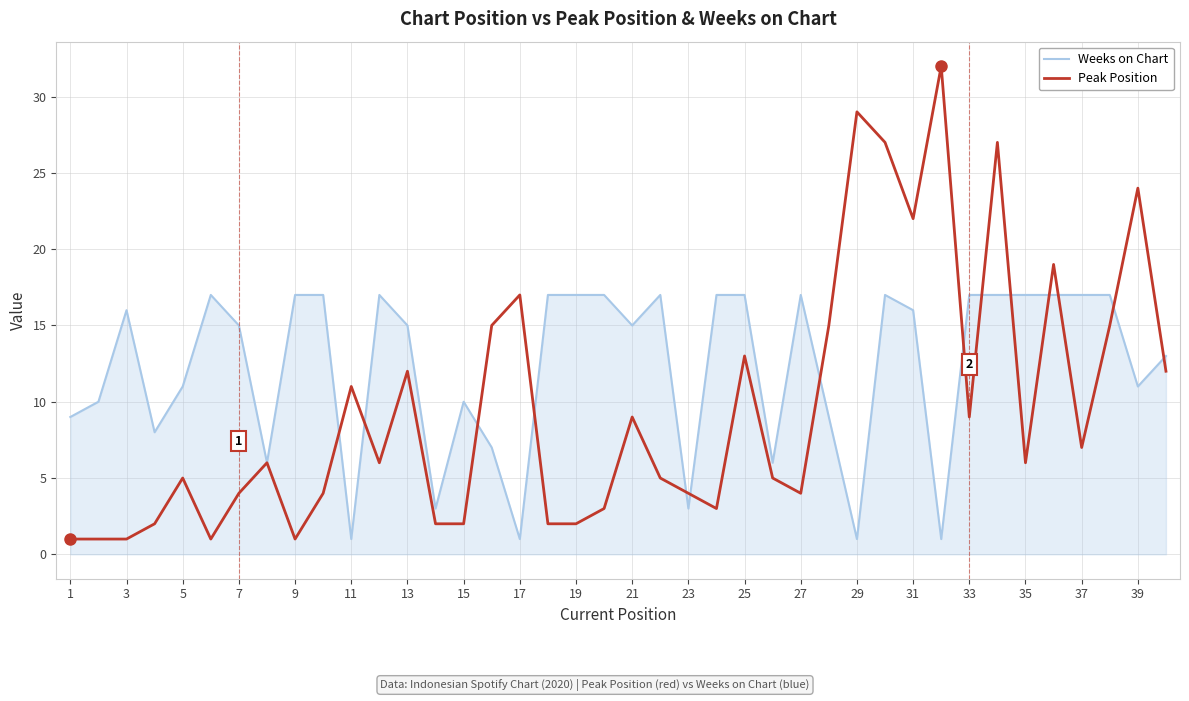

What is the difference between the second highest and minimum values in the Peak Position series?

28